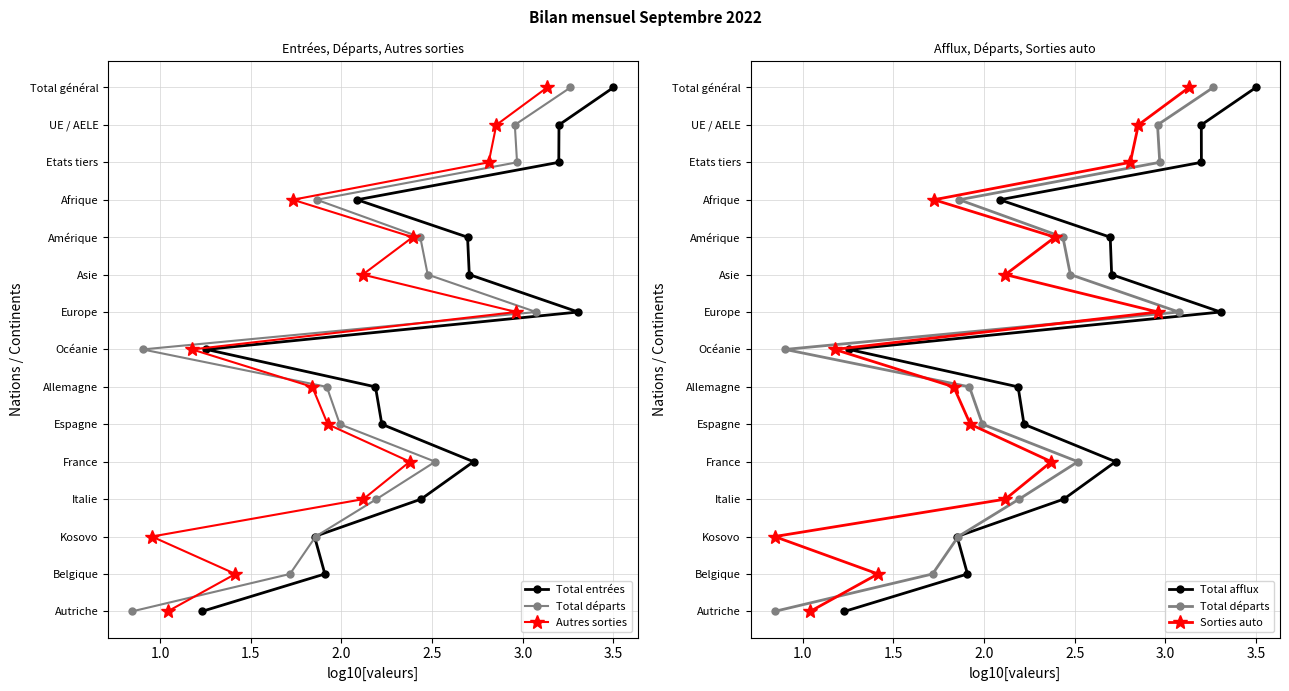

What are all the series names shown in the legend?

Total entrées, Total départs, Autres sorties, Total afflux, Sorties auto